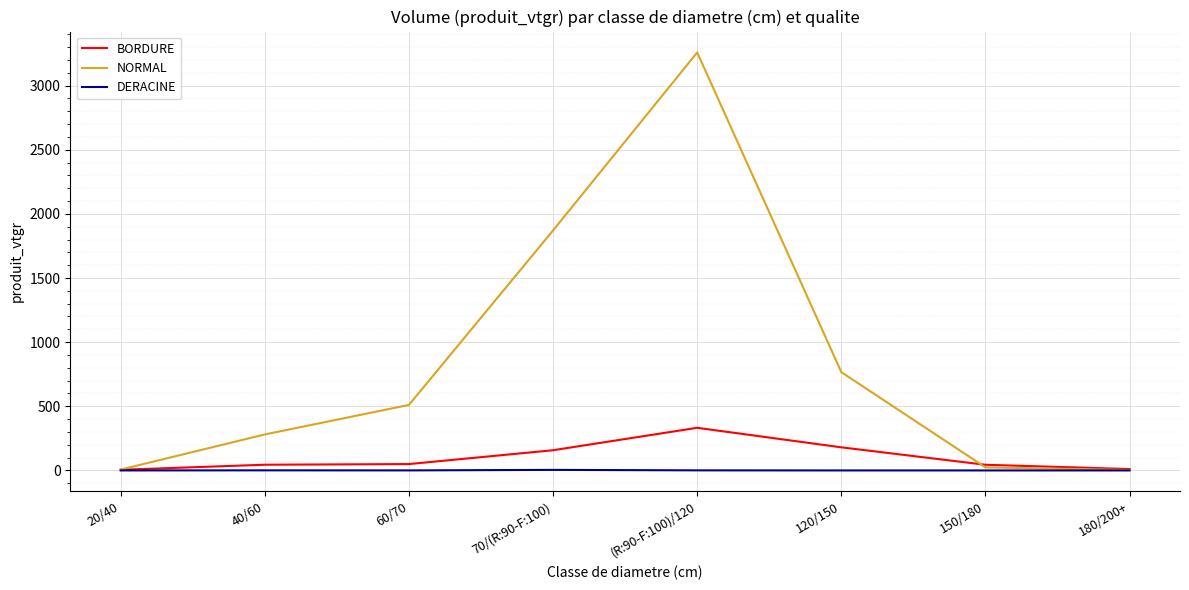

What is the difference between the maximum and second lowest values in the NORMAL series?

3251.4